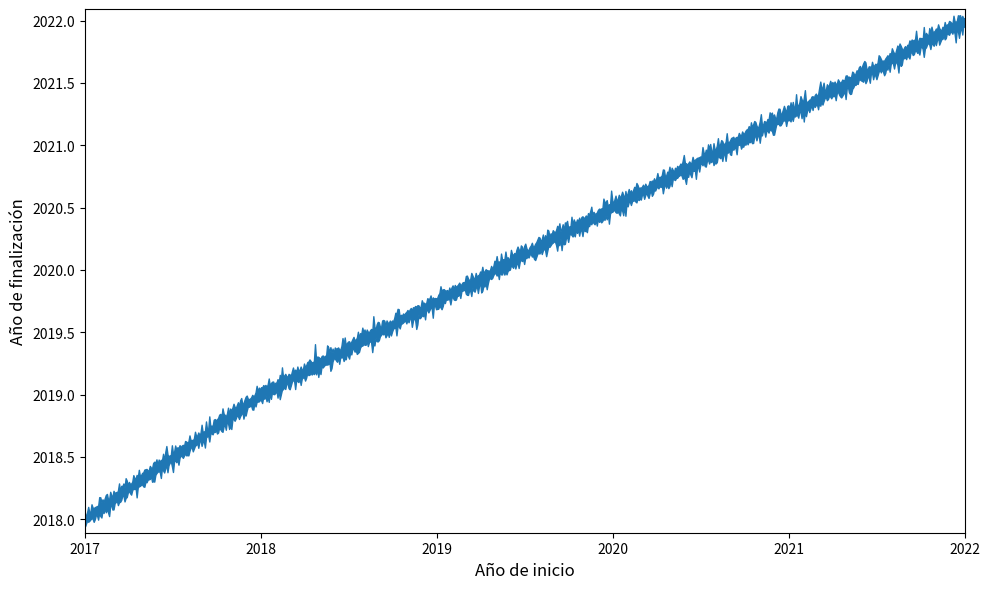

The chart shows a value of 3339 at 2017. True or false?

False